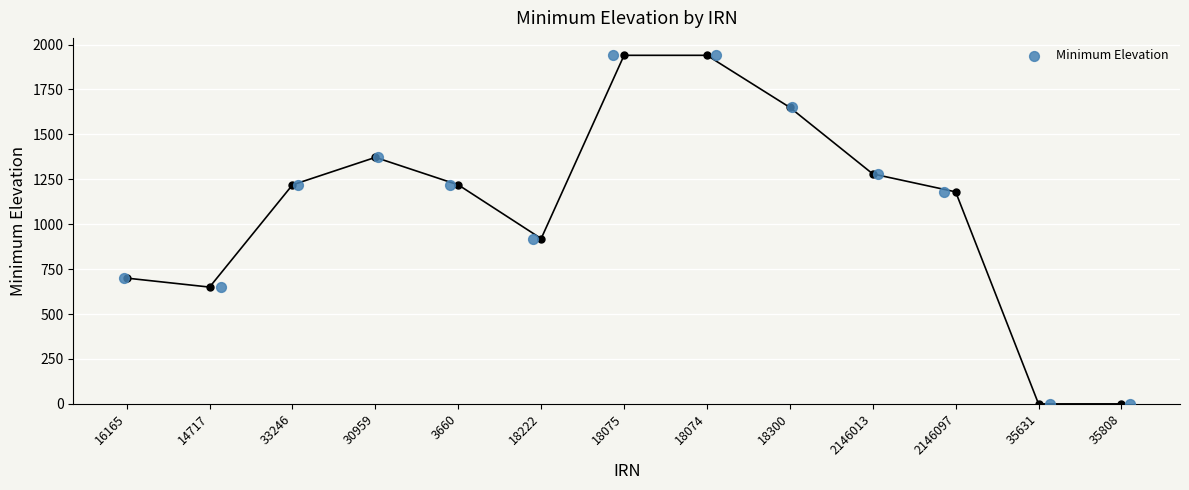

What is the range of Y values (max minus min)?

1940